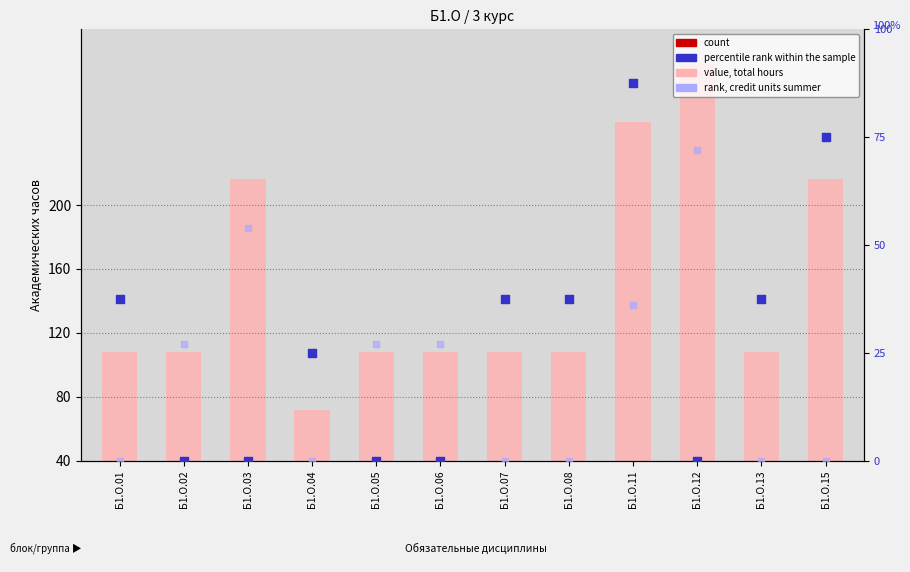

Which series contains the lowest Y value?

percentile rank within the sample